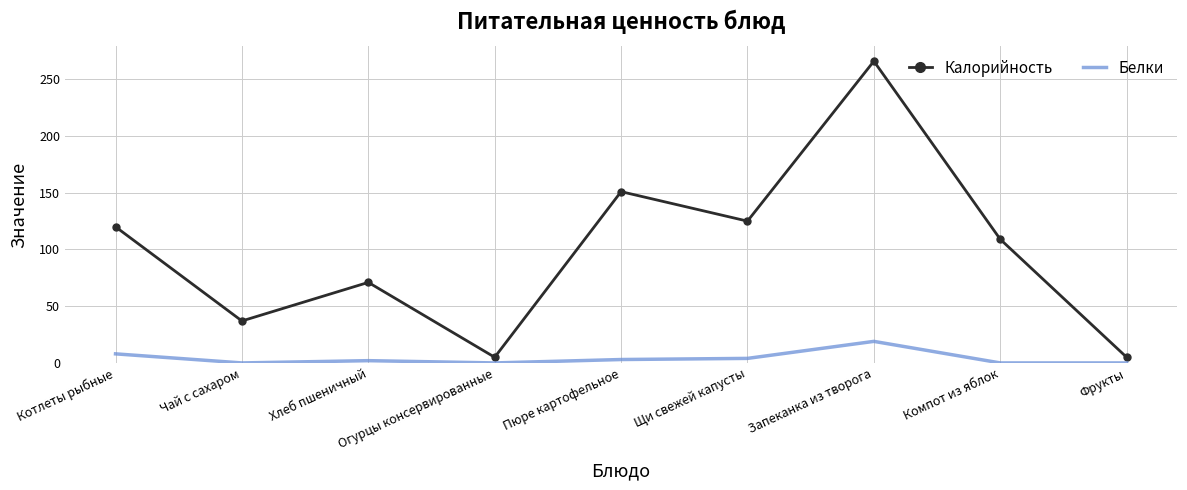

Where does the Калорийность series first go above 109?

Котлеты рыбные